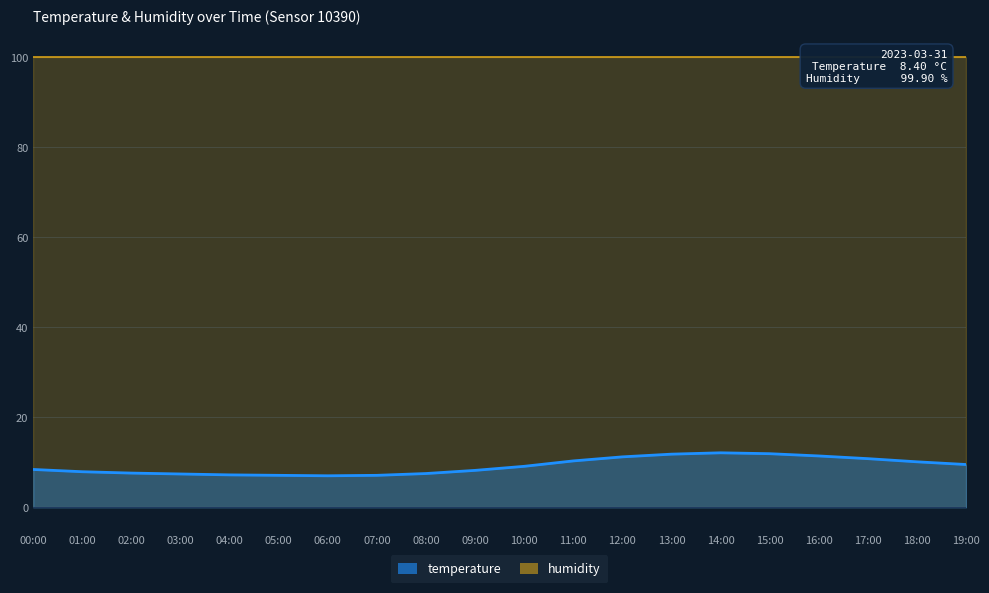

Where is the first local maximum?

14:00